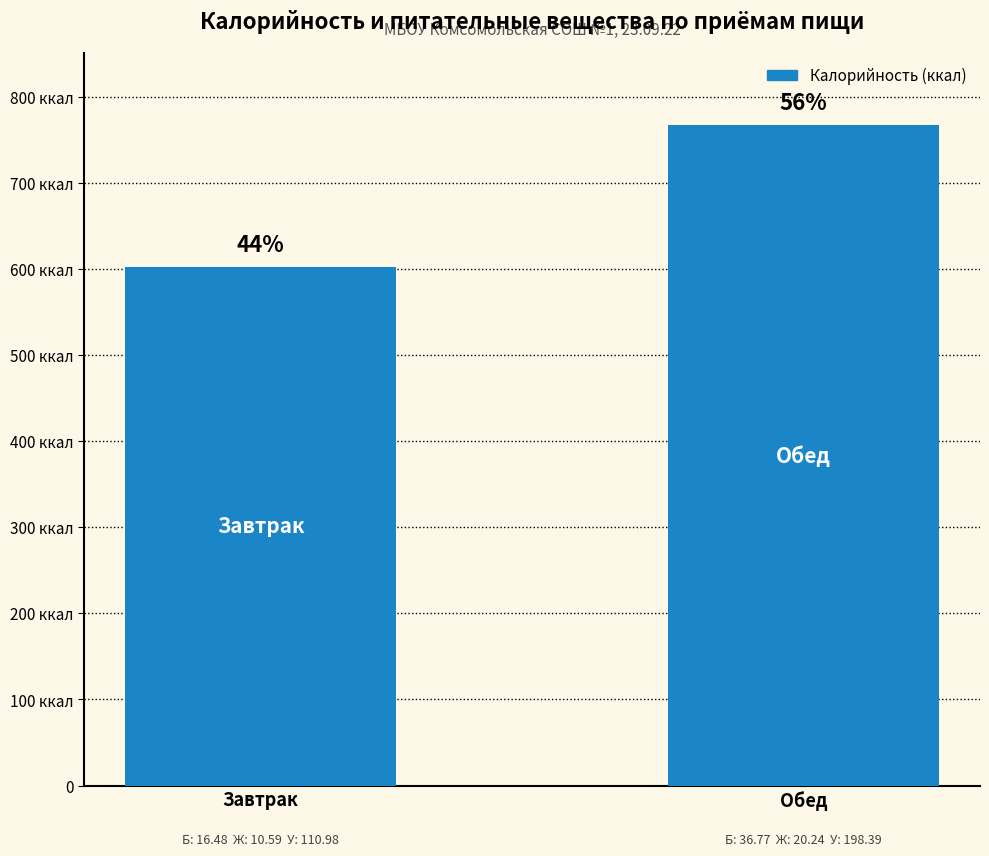

The chart shows a value of 766.6 at Обед. True or false?

True